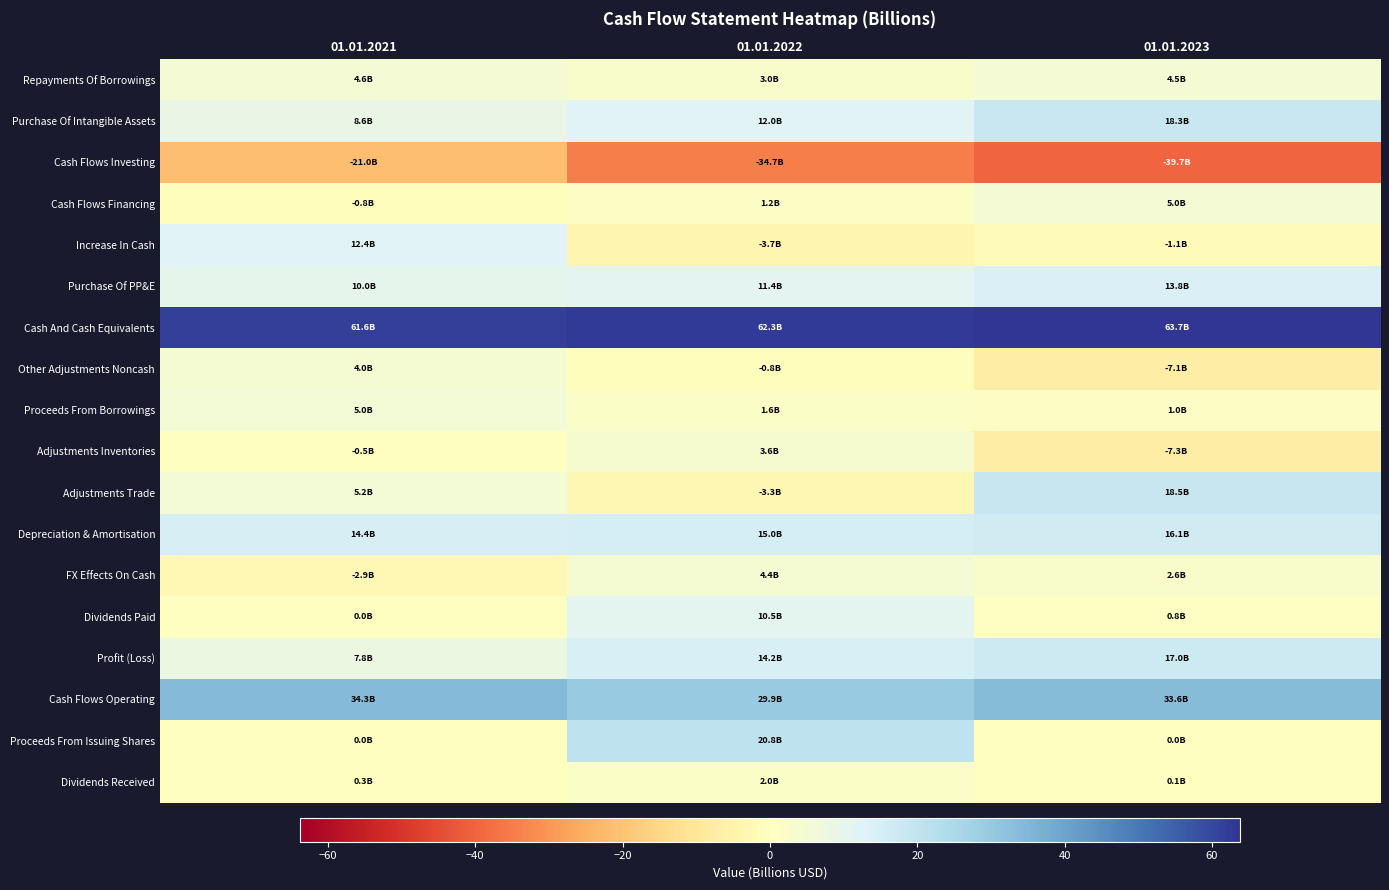

Which has a higher value, 01.01.2022 or 01.01.2023?

01.01.2023